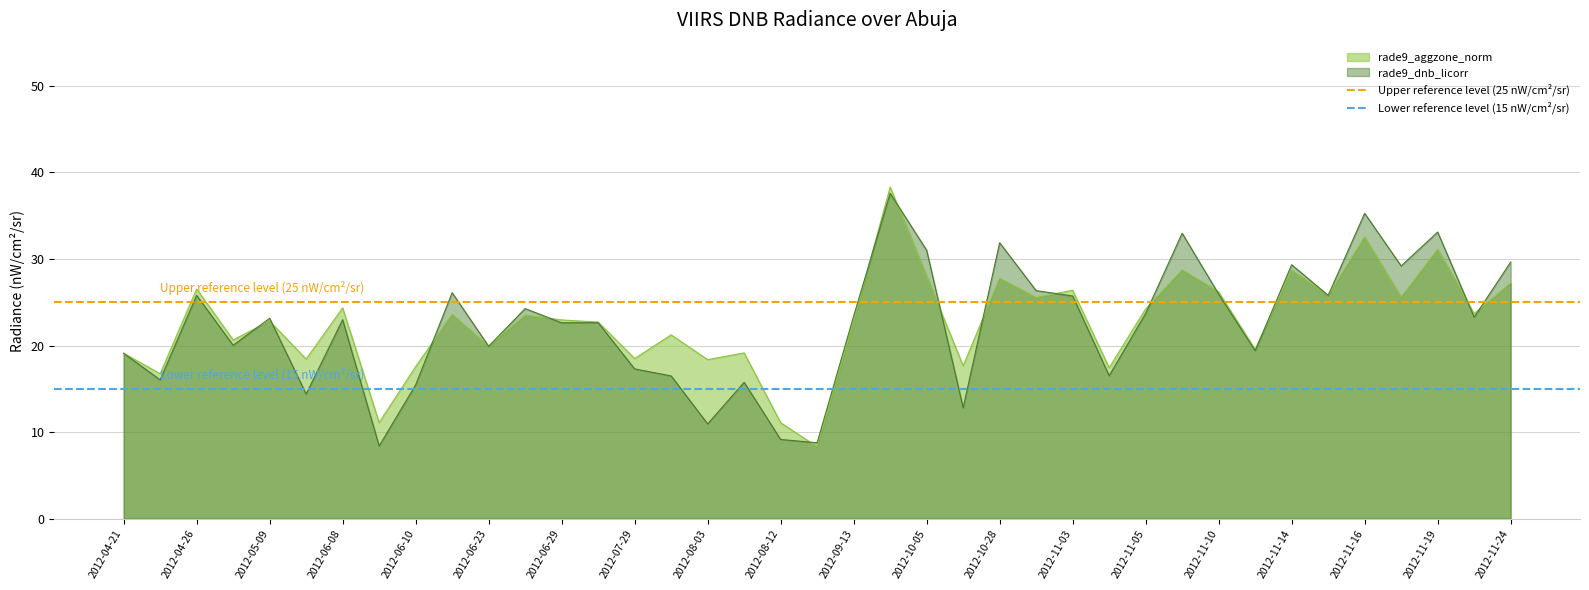

What is the minimum value for rade9_aggzone_norm?

8.3